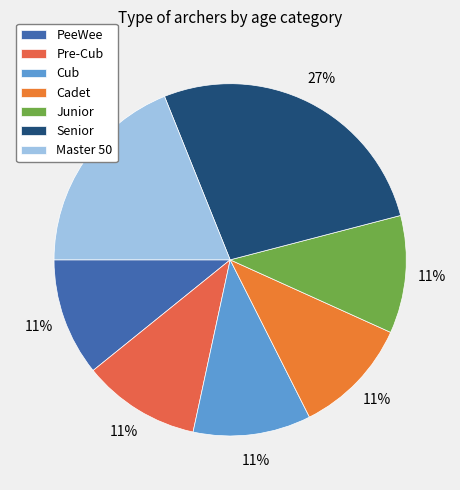

Is Senior the majority of the pie?

No